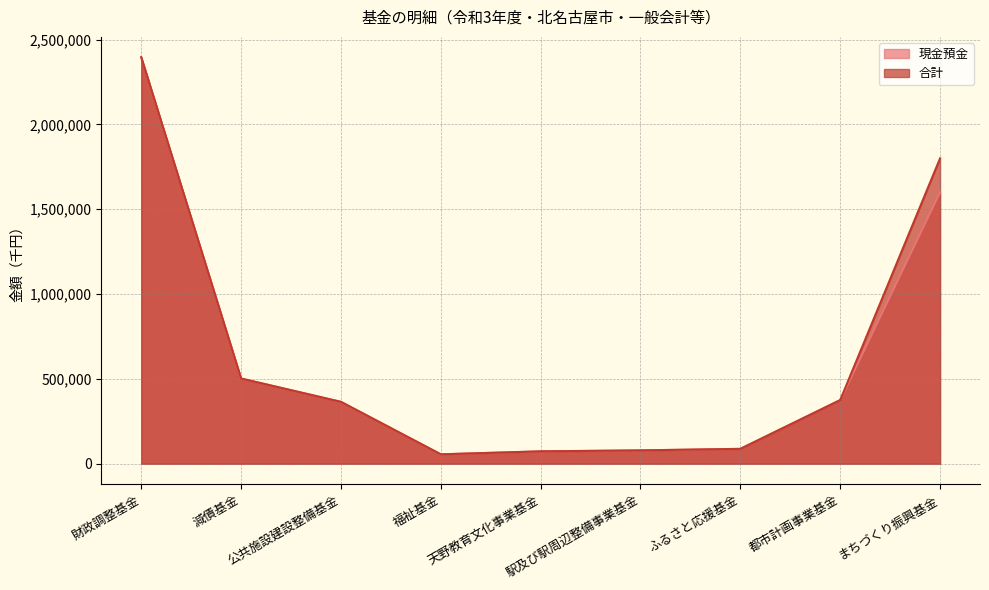

True or false: 現金預金 and 合計 cross at least once.

False